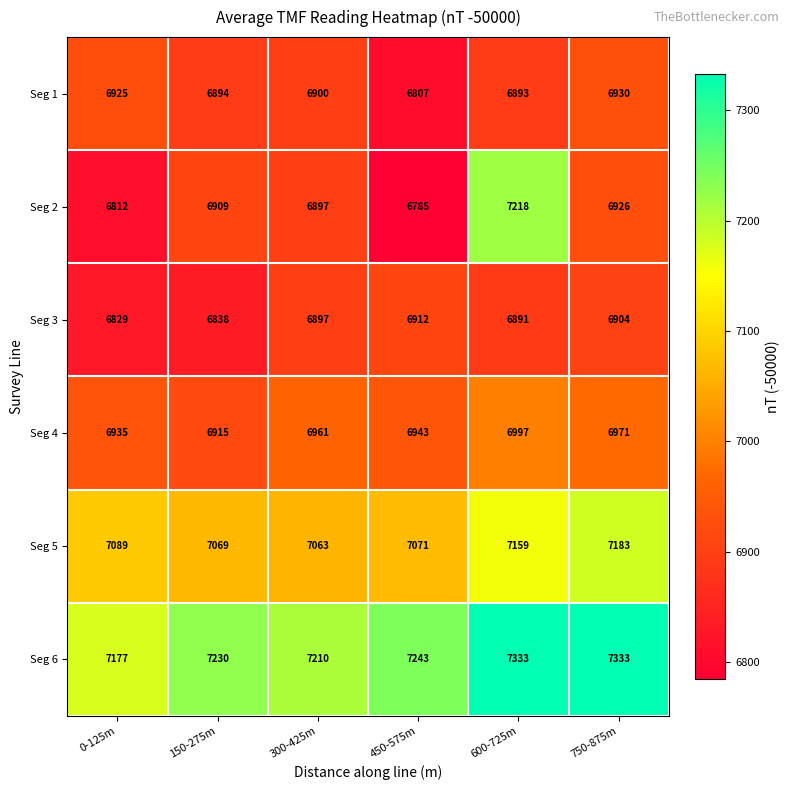

Read the Seg 4 value at 450-575m, to the nearest 5.

6945